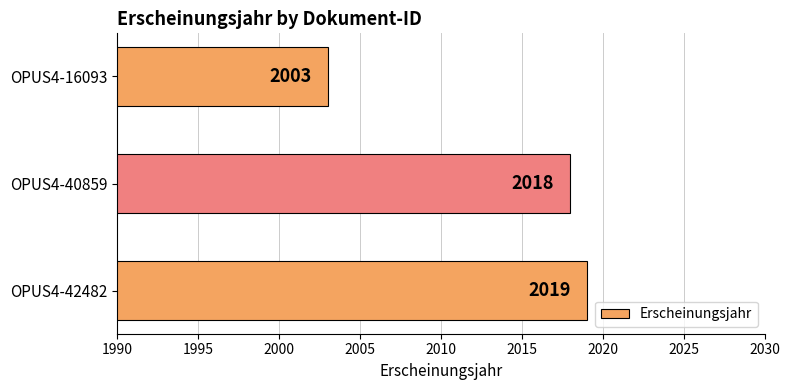

What is the minimum value shown in the chart?

2003